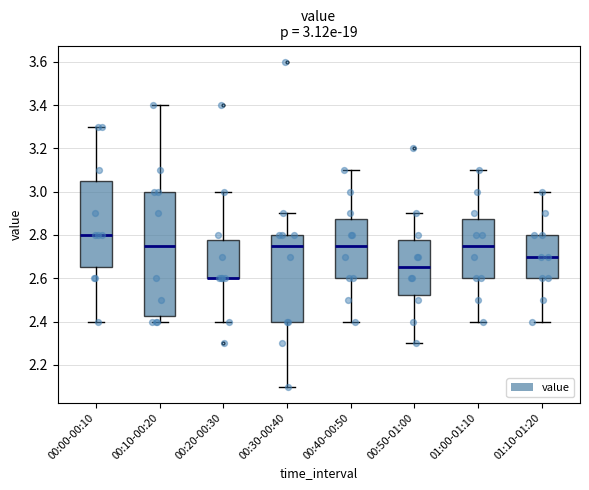

Which box is the tallest, from its lower edge to its upper edge?

00:10-00:20